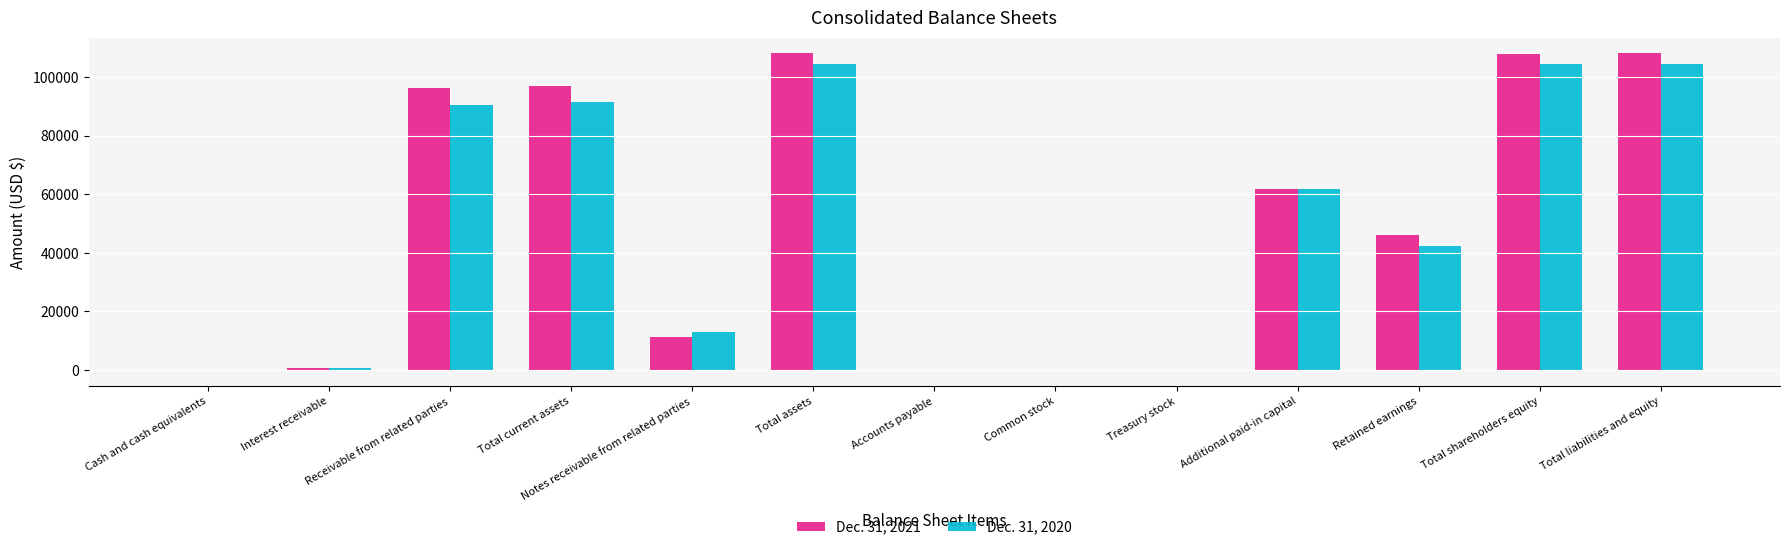

Count the number of categories in the chart.

13